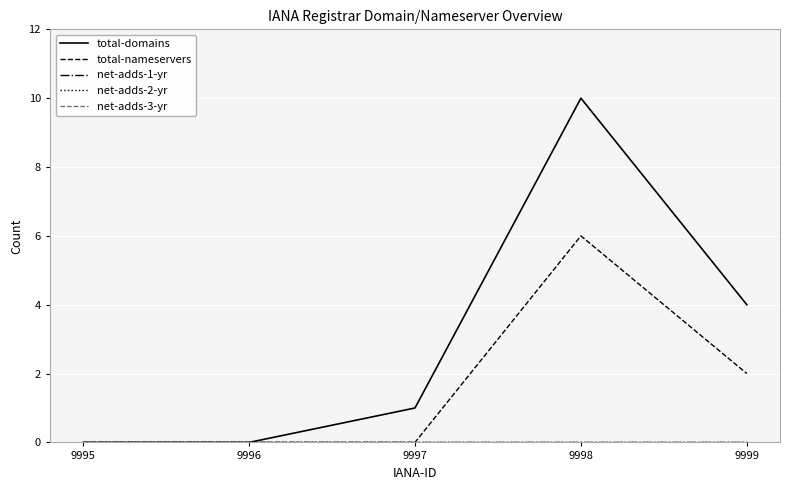

At how many categories does at least one series exceed 9?

1